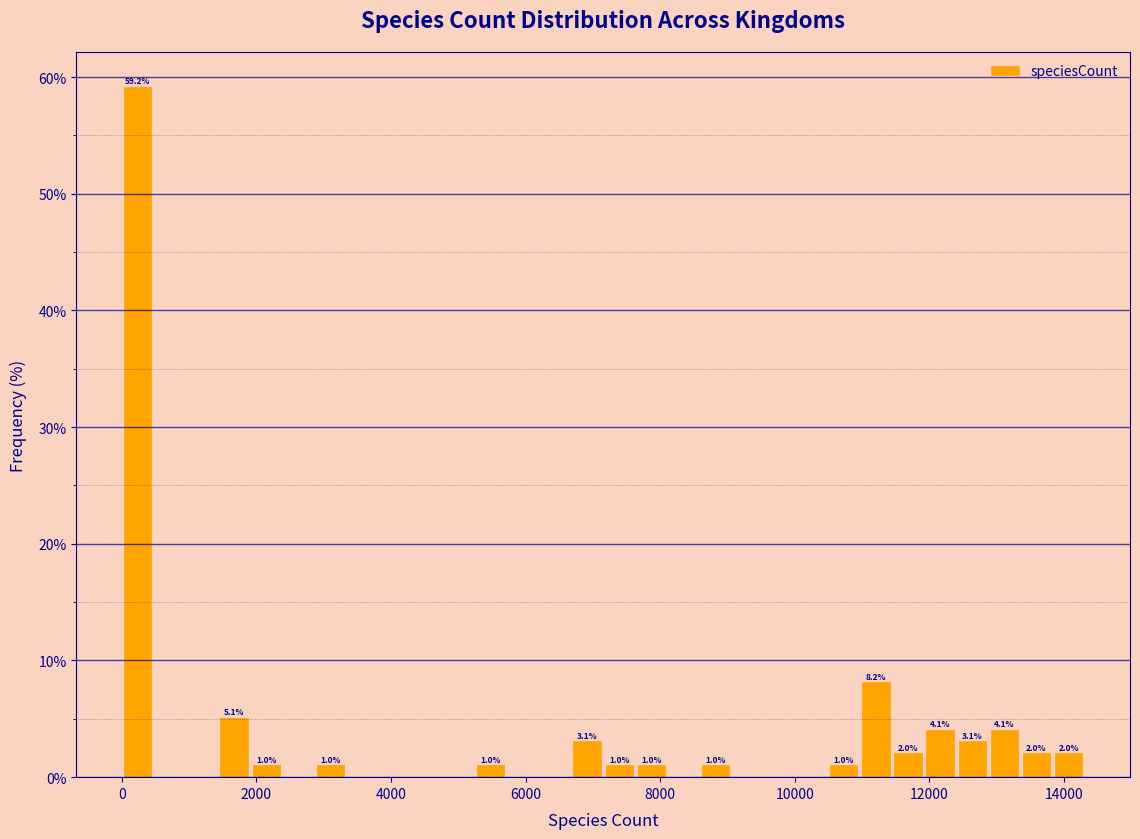

Read against the x-axis, roughly where is the centre of the tallest bar?

200